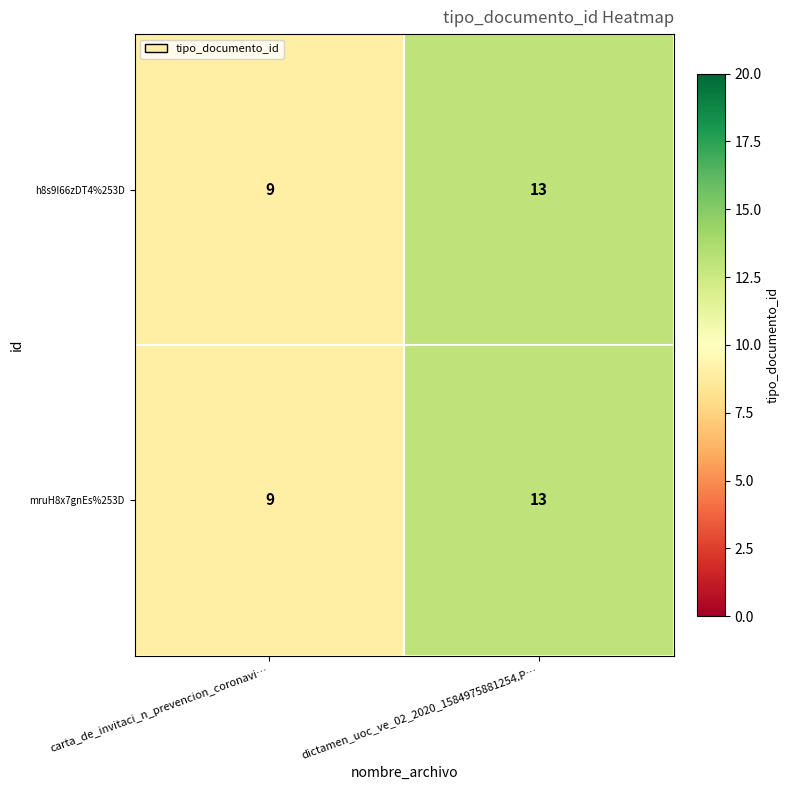

What is the sum of the h8s9I66zDT4%253D values at carta_de_invitaci_n_prevencion_coronavi… and dictamen_uoc_ve_02_2020_1584975881254.P…?

22